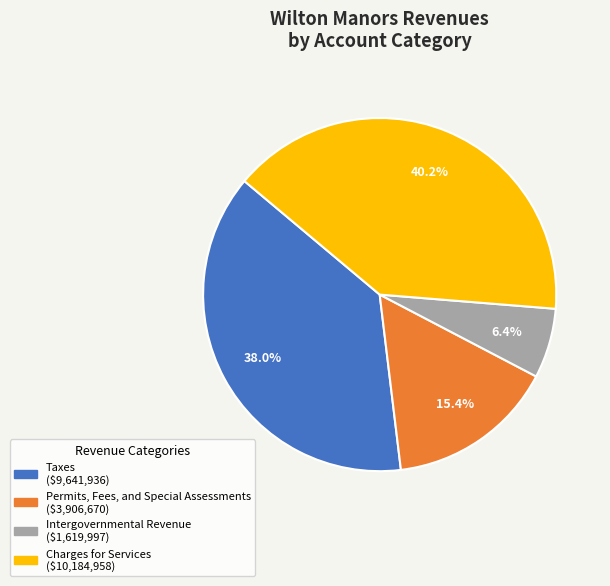

Which slice is the largest?

Charges for Services